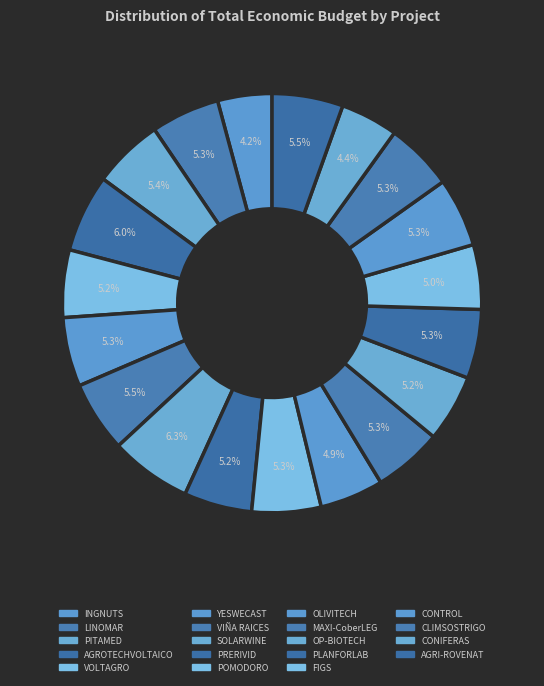

Is there a majority slice in this chart?

No